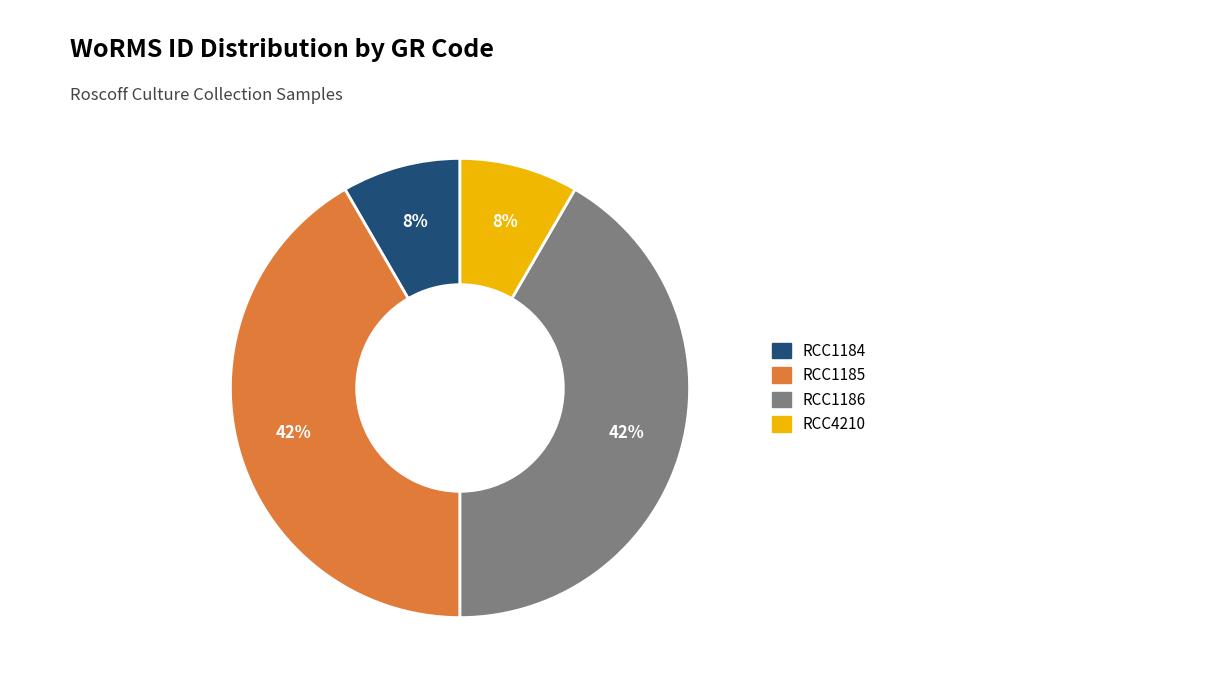

Is it true that RCC1186 is 30% of the pie?

False